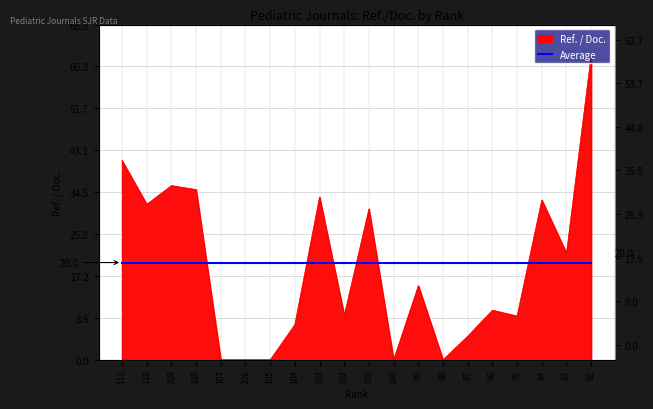

The value at 105 is 0.0. True or false?

True